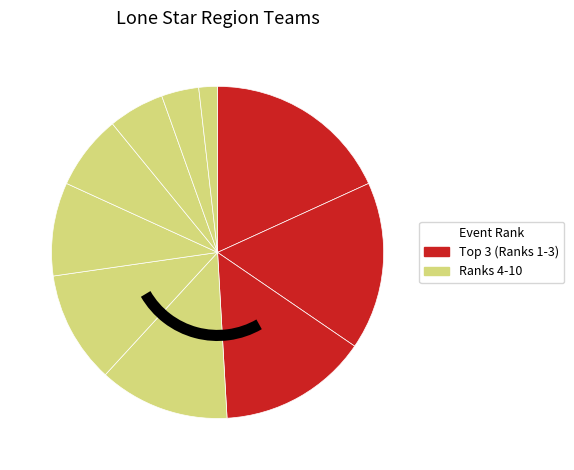

How many slices are in this pie chart?

10